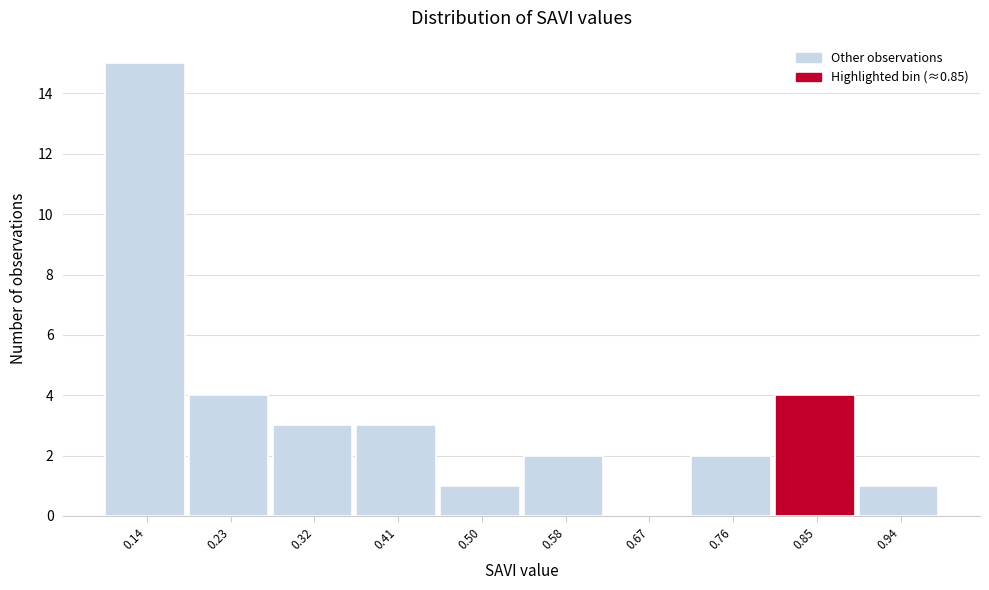

Reading left to right, transcribe this chart: for each bar, give the range it covers on the x-axis and its height. Neither the bar edges nor the heights are printed on the chart, so give them approximately, as read against the axes.

0.100 to 0.188: 15
0.188 to 0.276: 4
0.276 to 0.364: 3
0.364 to 0.452: 3
0.452 to 0.540: 1
0.540 to 0.628: 2
0.628 to 0.716: 0
0.716 to 0.804: 2
0.804 to 0.892: 4
0.892 to 0.980: 1